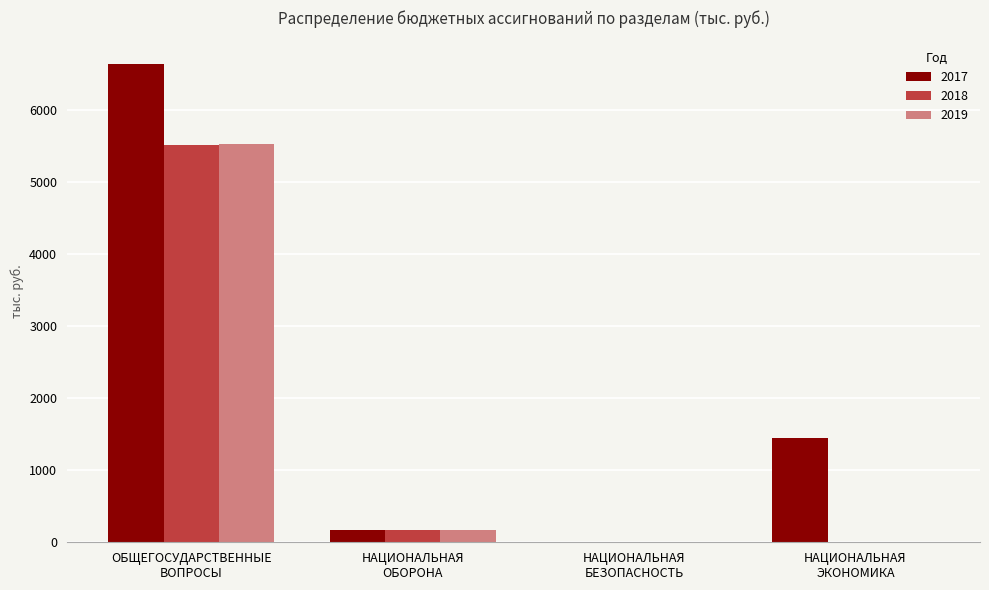

What is the sum of all 2018 values?

5693.1